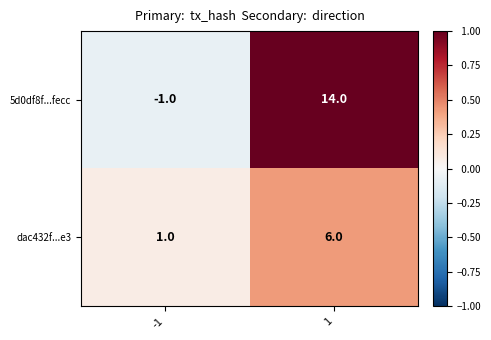

What is the average value of the dac432f...e3 series?

4